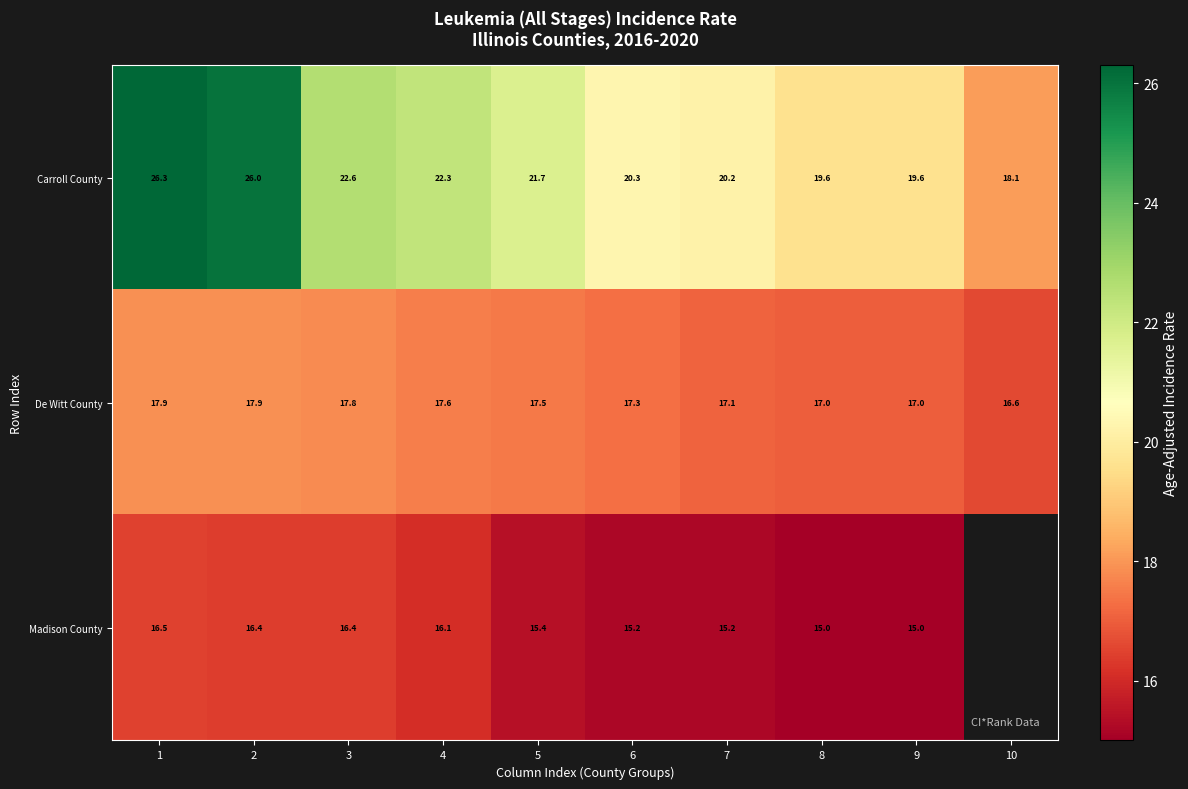

What is the difference between the highest and lowest values at 6?

5.1